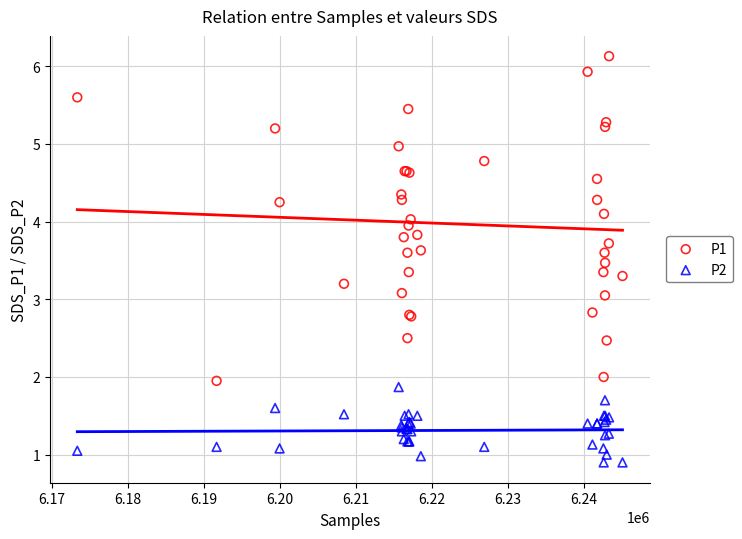

Which series contains the highest Y value?

P1